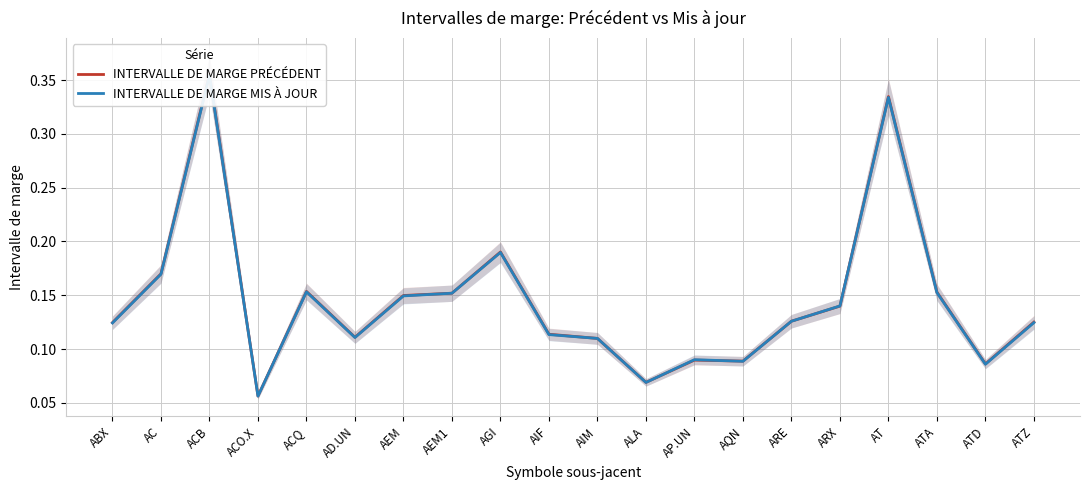

What is the label of the 13th point from the right?

AEM1